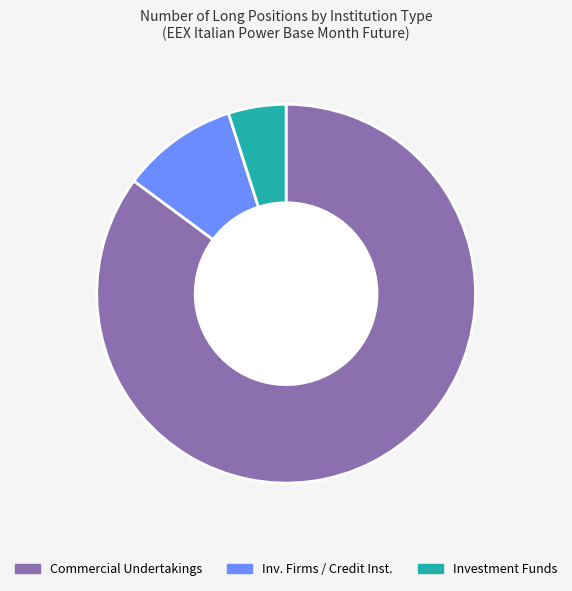

Rank the categories by value from highest to lowest.

Commercial Undertakings, Inv. Firms / Credit Inst., Investment Funds